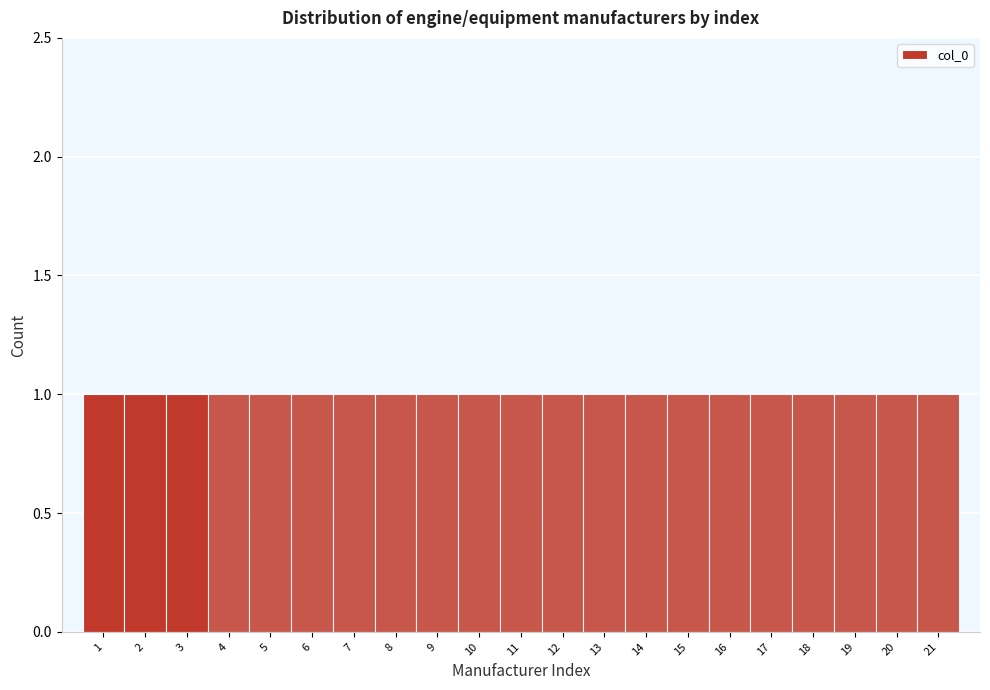

How tall is the bar that spans 12.5 to 13.5 on the x-axis? The values are not printed on the chart, so give them approximately, as read against the axis.

1